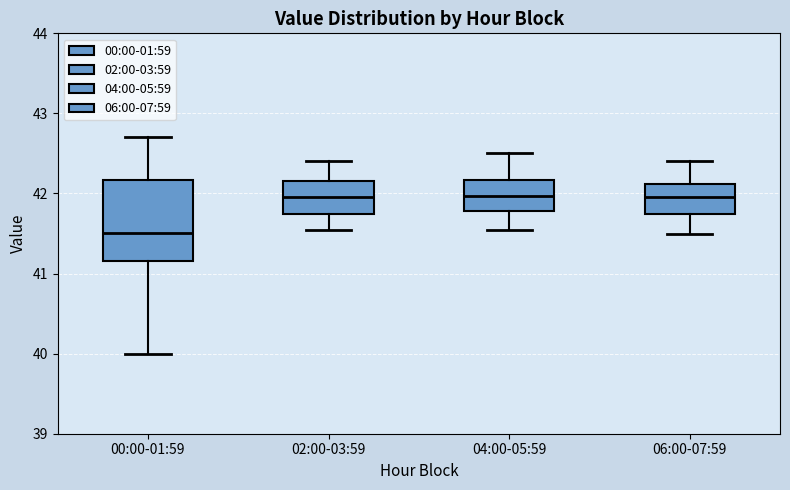

Reading left to right, transcribe this box plot: for each box, give where its median line is, the range the box spans, and where its two whiskers end, as read against the y-axis. The values are not printed on the chart, so give them approximately, as read against the axis.

00:00-01:59: median 41.5, box 41.2 to 42.2, whiskers 40.0 to 42.7
02:00-03:59: median 42.0, box 41.8 to 42.2, whiskers 41.6 to 42.4
04:00-05:59: median 42.0, box 41.8 to 42.2, whiskers 41.6 to 42.5
06:00-07:59: median 42.0, box 41.8 to 42.1, whiskers 41.5 to 42.4